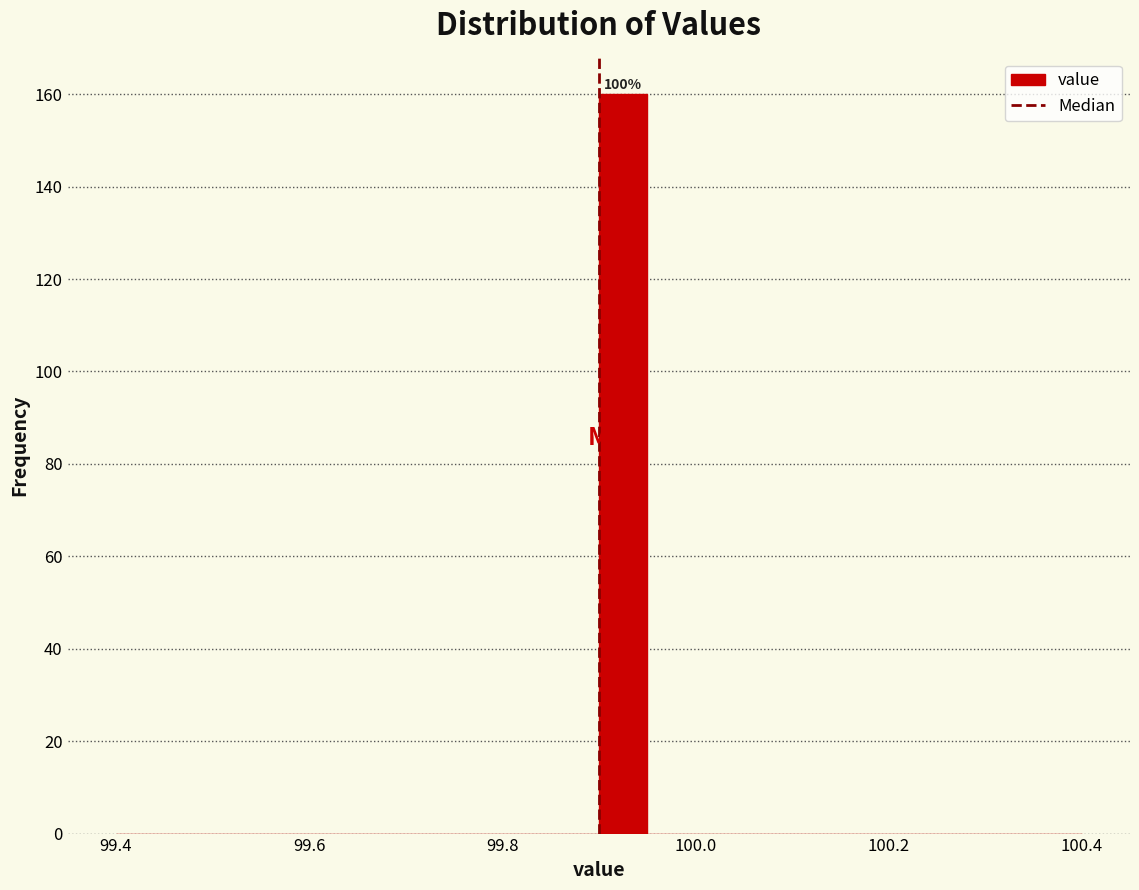

Read against the x-axis, roughly where is the centre of the tallest bar?

99.92